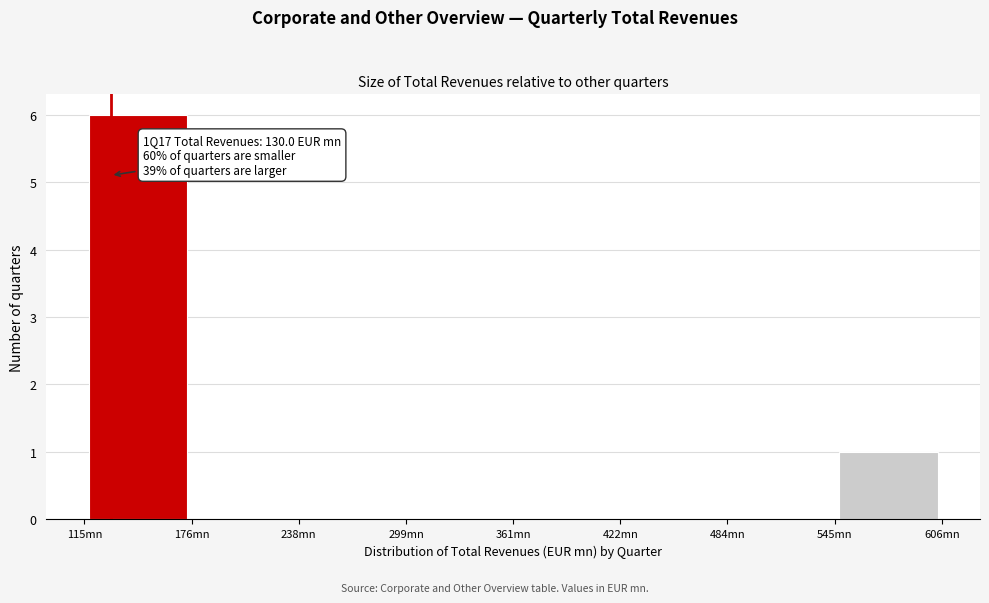

Over which range of the x-axis is the bar tallest?

110 to 180